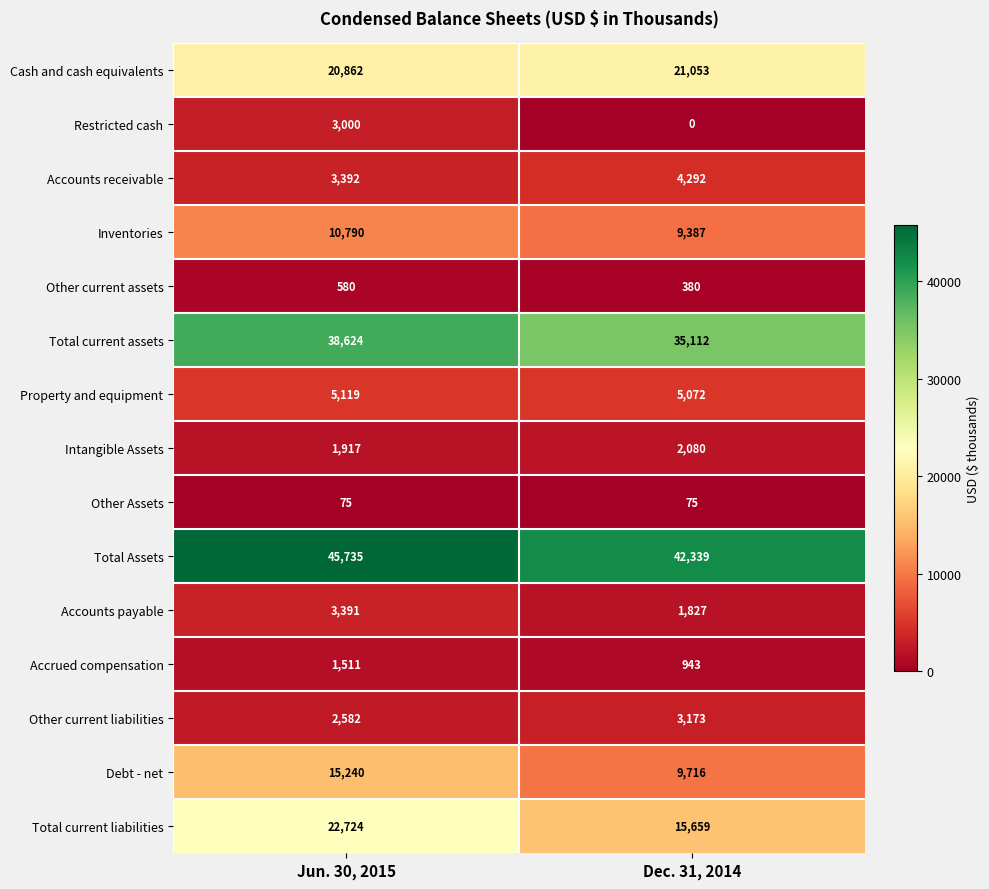

Which series has the widest spread of values?

Total current liabilities